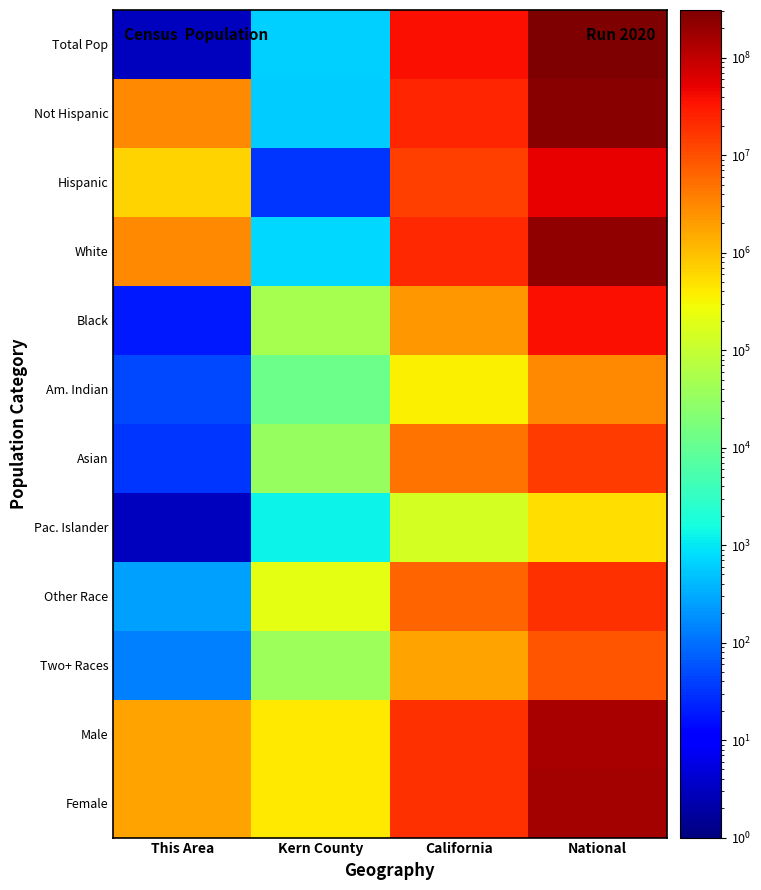

At which category is the sum across all series the highest?

National